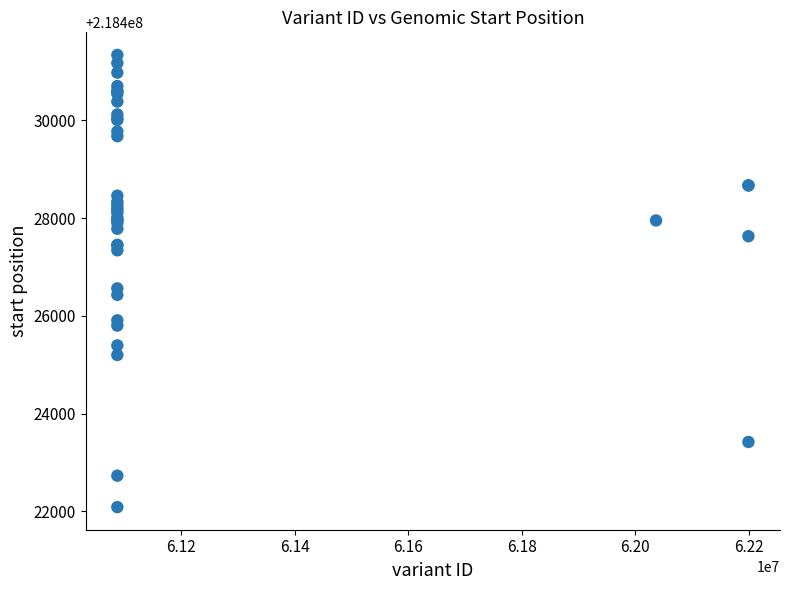

What Y value in the scatter plot is closest to 218426712?

218426561